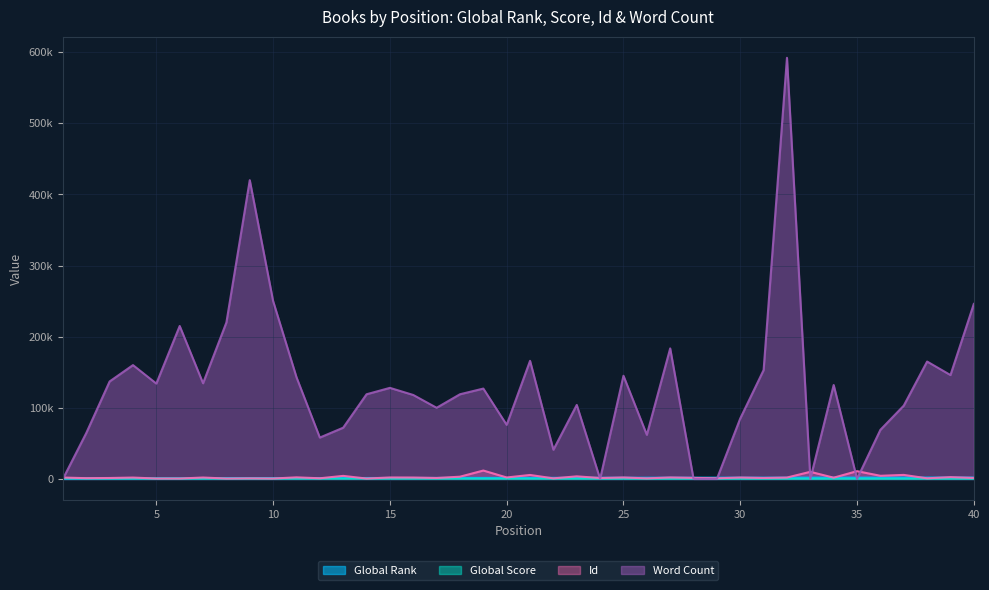

Between which two adjacent categories do Word Count and Id first intersect?

1 and 2